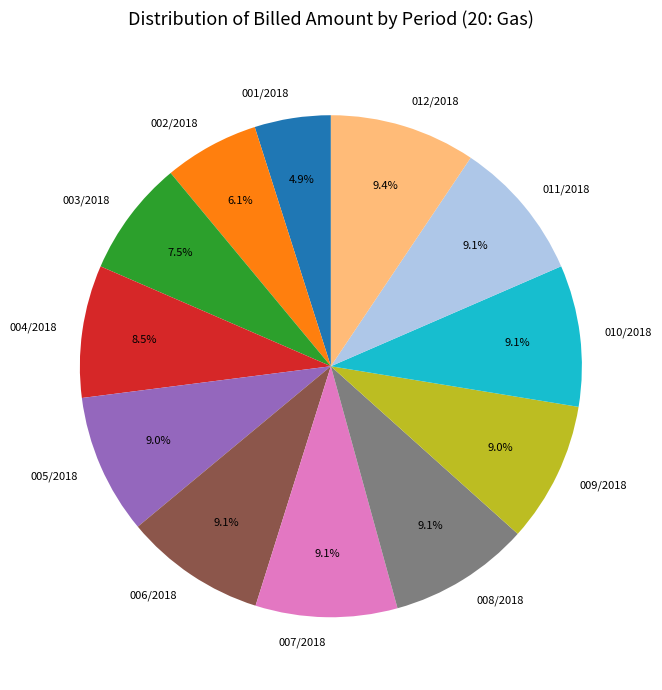

Is it true that 008/2018 is 24% of the pie?

False